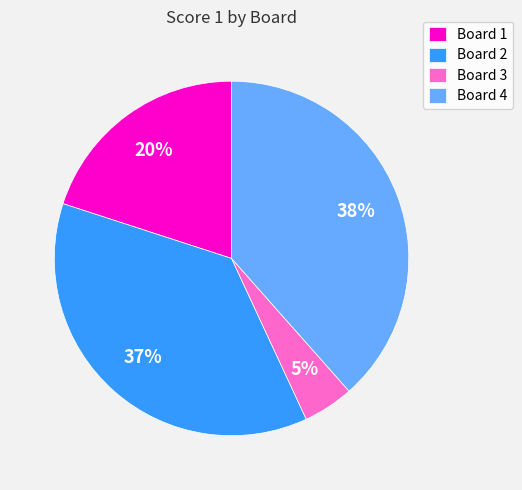

How many slices are in this pie chart?

4